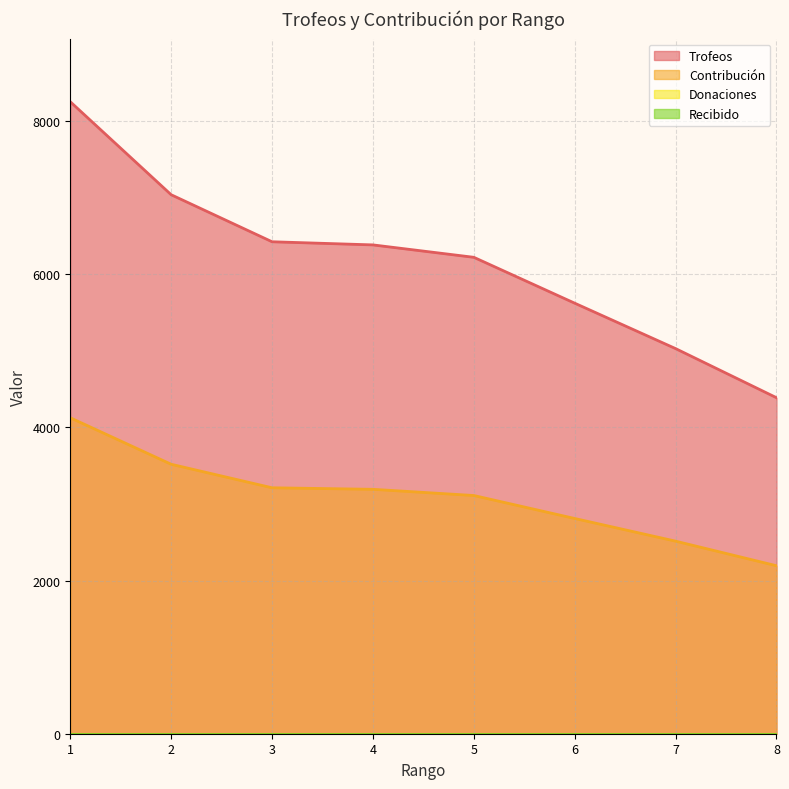

The value of Trofeos at 8 is 5887. True or false?

False